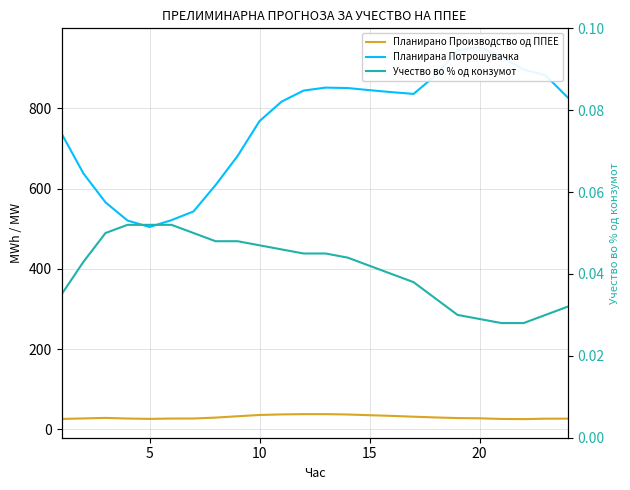

True or false: Учество во % од конзумот and Планирана Потрошувачка cross at least once.

False